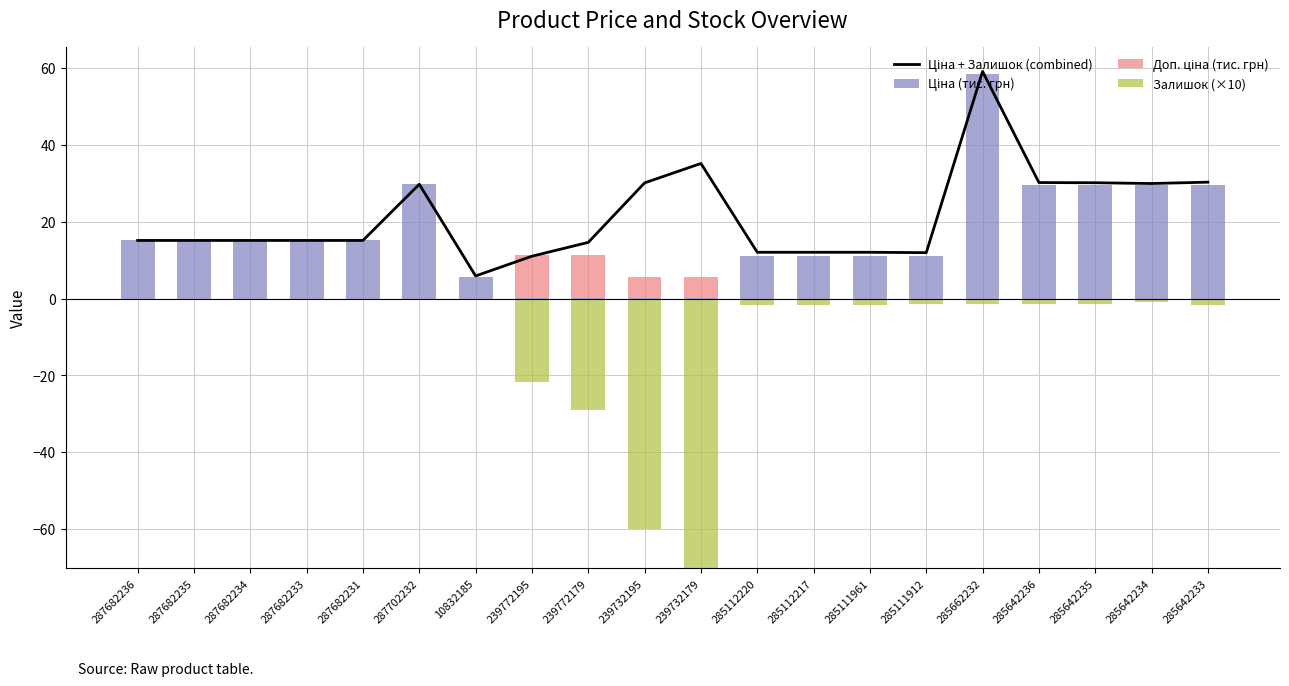

What are all the series names shown in the legend?

Ціна + Залишок (combined), Ціна (тис. грн), Доп. ціна (тис. грн), Залишок (×10)